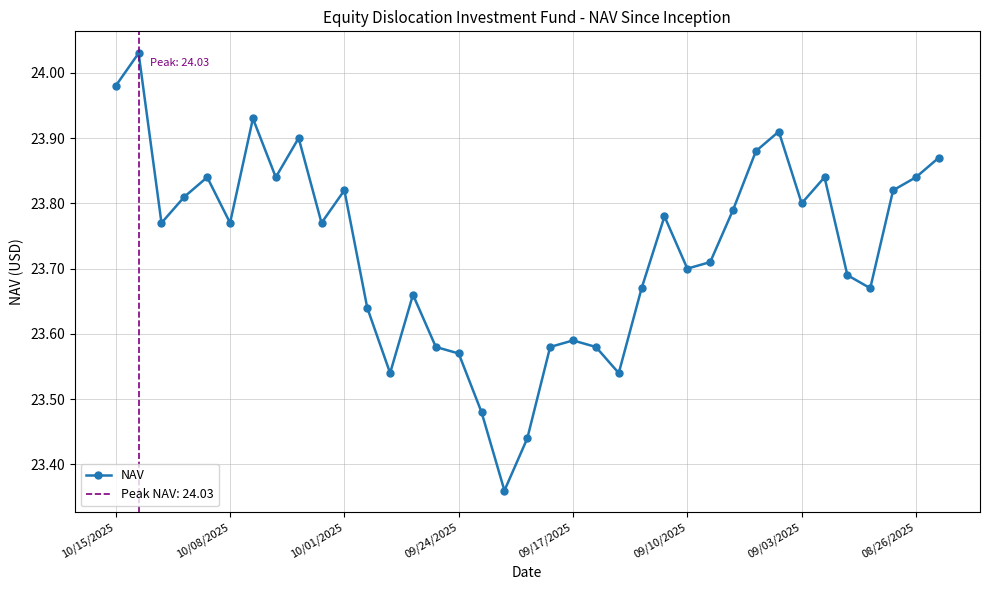

What is the average value?

23.7